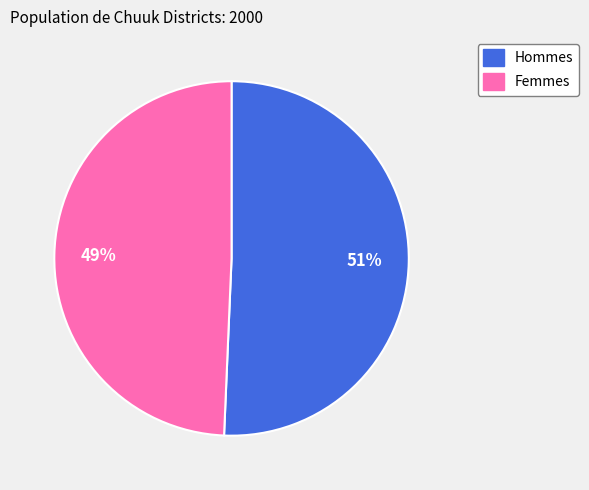

Does any single category account for the majority?

Yes